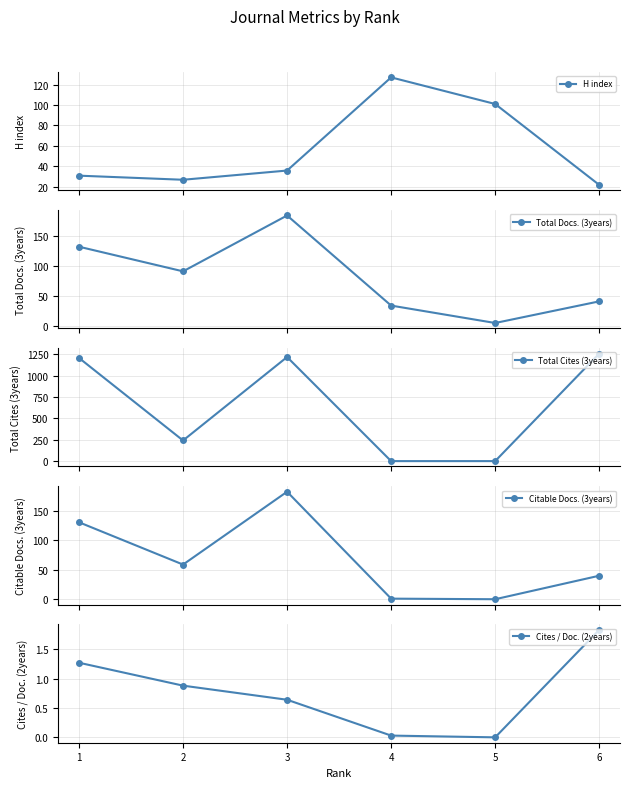

Reading left to right, what are all the values shown in this chart?

H index: 31.0	27.0	36.0	127.0	101.0	22.0
Total Docs. (3years): 132.0	91.0	184.0	34.0	5.0	41.0
Total Cites (3years): 1205.0	241.0	1216.0	0.0	0.0	1256.0
Citable Docs. (3years): 131.0	59.0	183.0	1.0	0.0	40.0
Cites / Doc. (2years): 1.3	0.9	0.6	0.0	0.0	1.8